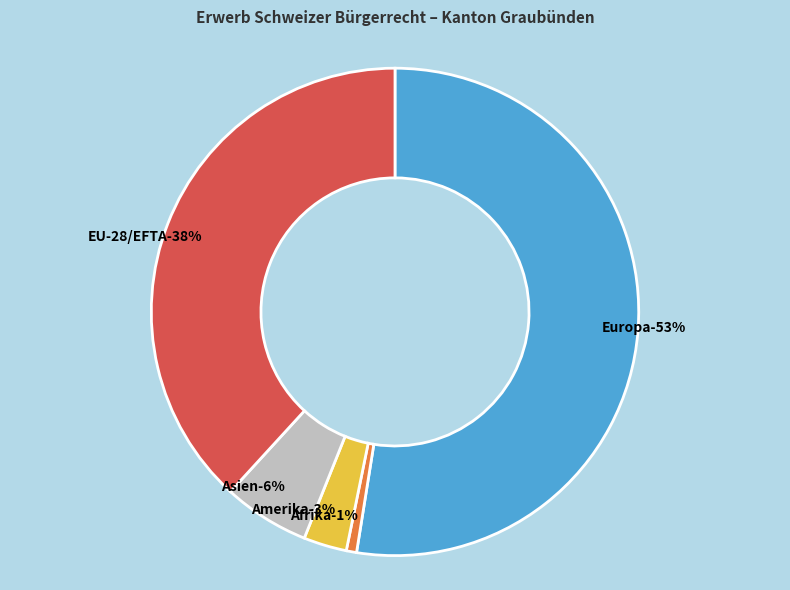

What is the ratio of the value at Asien to the value at EU-28/EFTA?

0.1